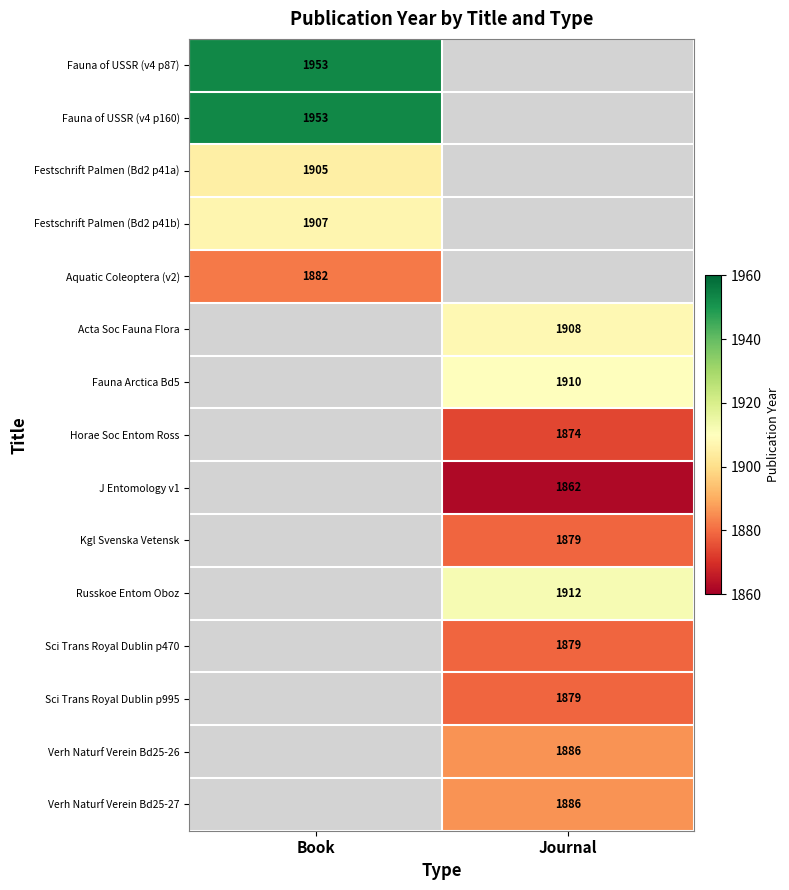

True or false: Kgl Svenska Vetensk has a value of 2977 at Journal.

False